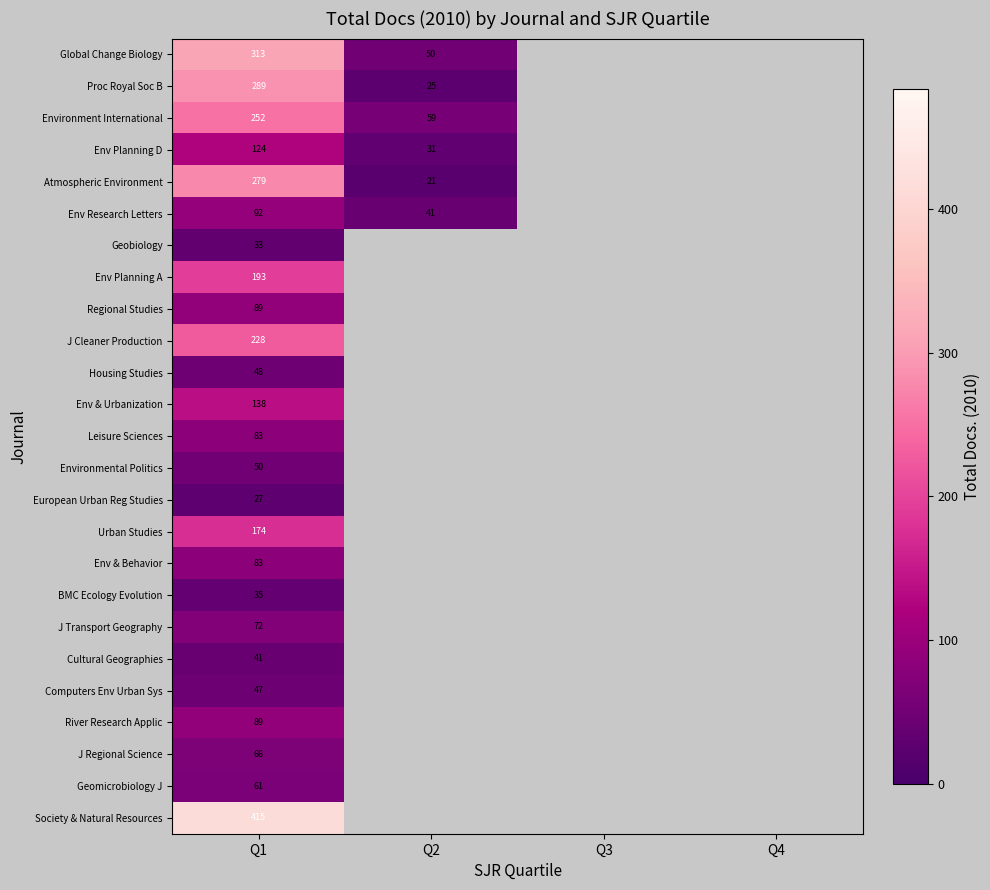

What is the total value across all series at Q1?

3321